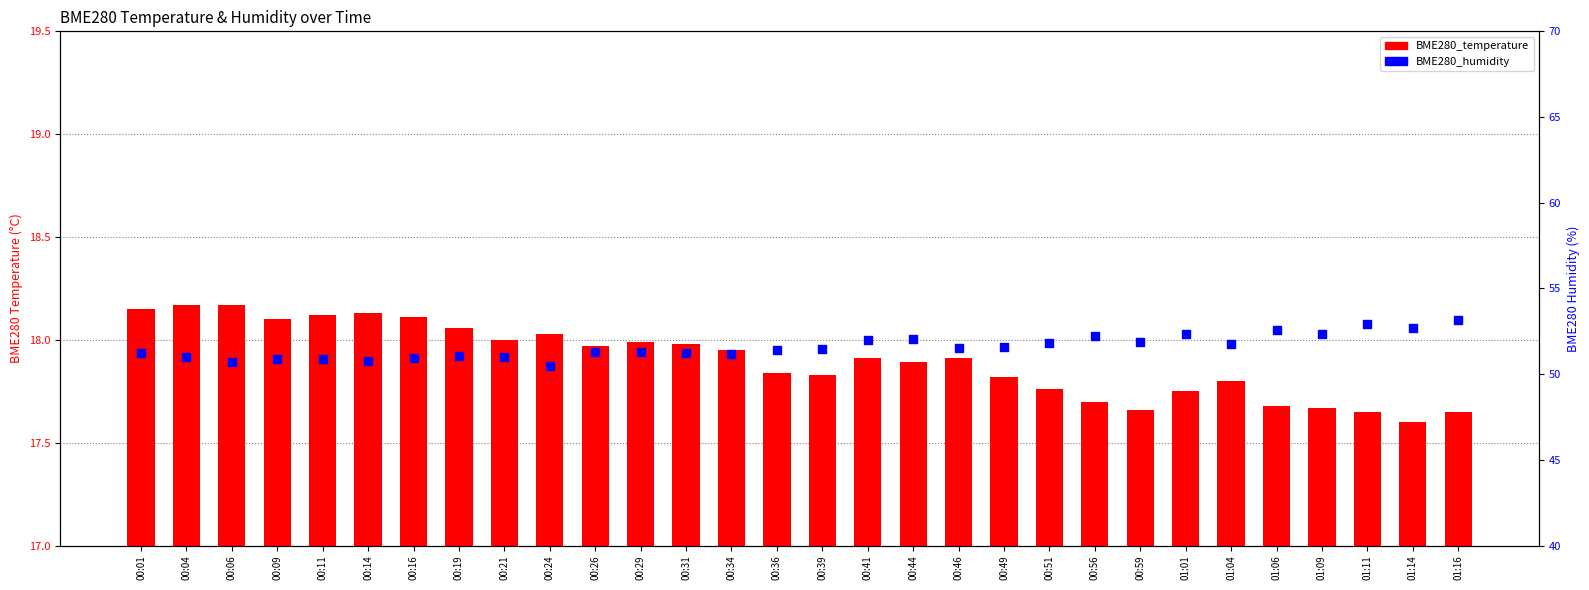

Which series has the widest spread of Y values?

BME280_humidity